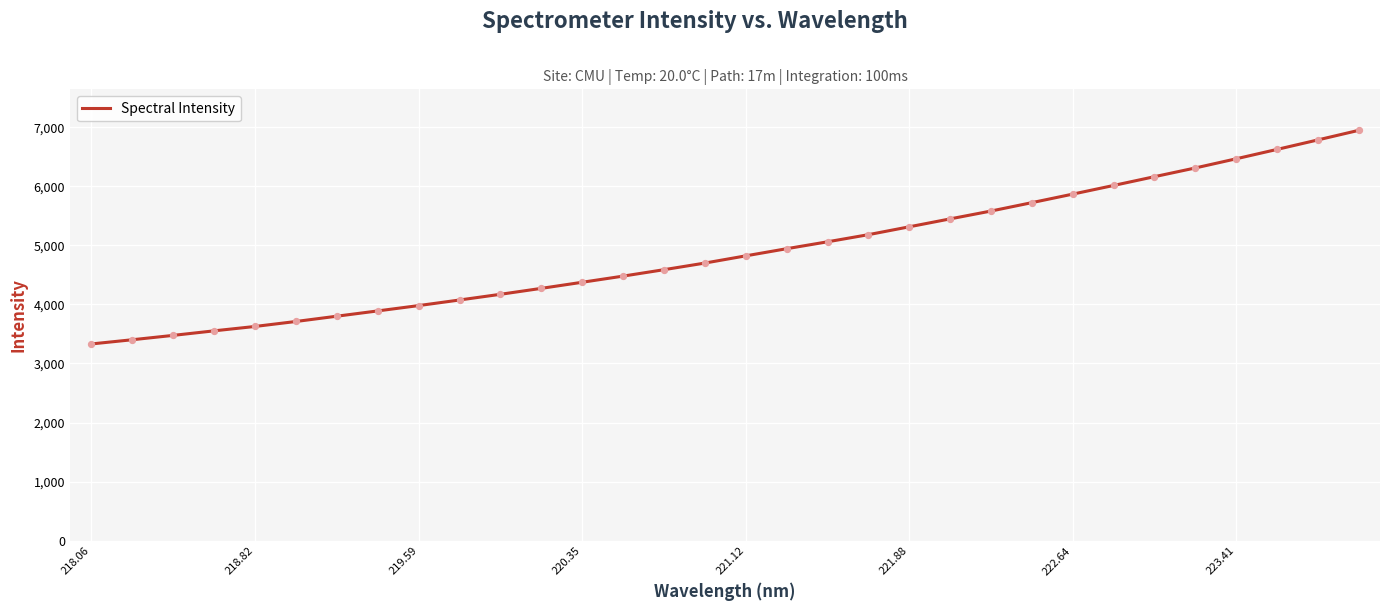

What is the greatest value displayed?

6945.9